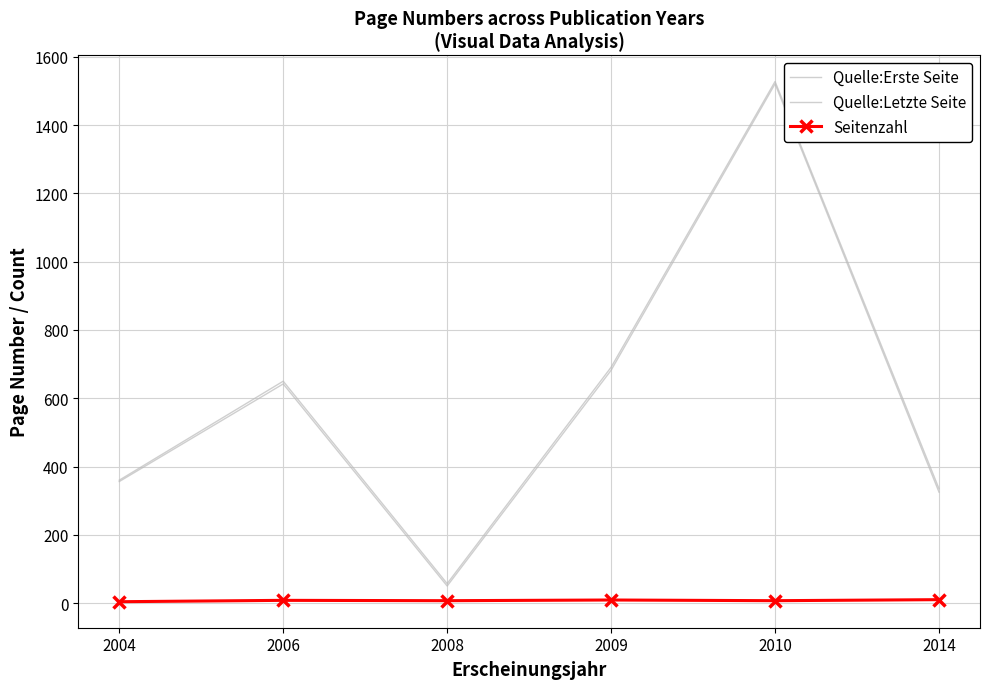

Reading right to left, list all the values displayed in this chart.

Quelle:Erste Seite: 325	1521	682	50	642	356
Quelle:Letzte Seite: 335	1528	691	57	650	360
Seitenzahl: 10	7	9	7	8	4